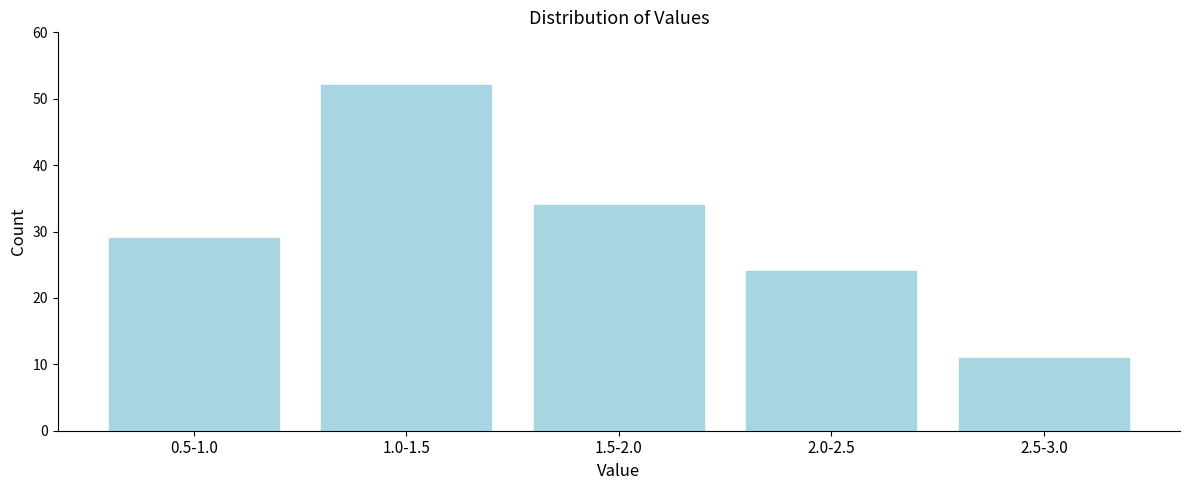

Reading left to right, list all the values displayed in this chart.

29	52	34	24	11